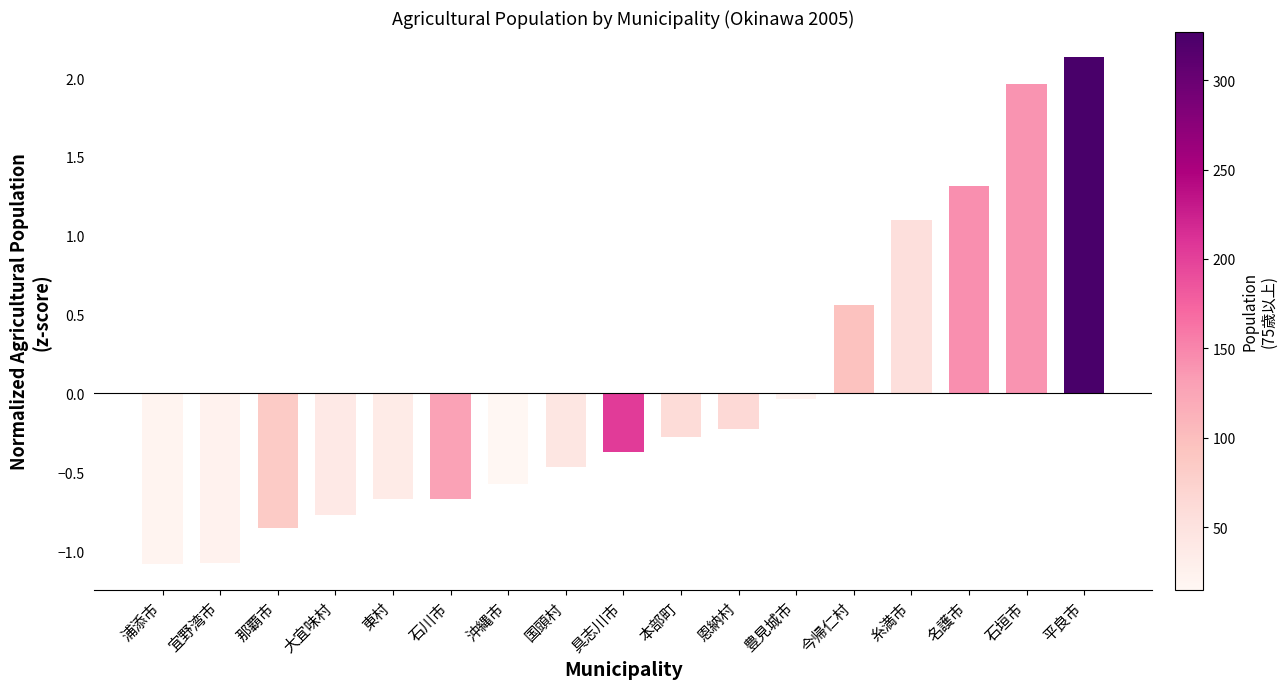

What is the change in value from 糸満市 to 名護市?

+0.2